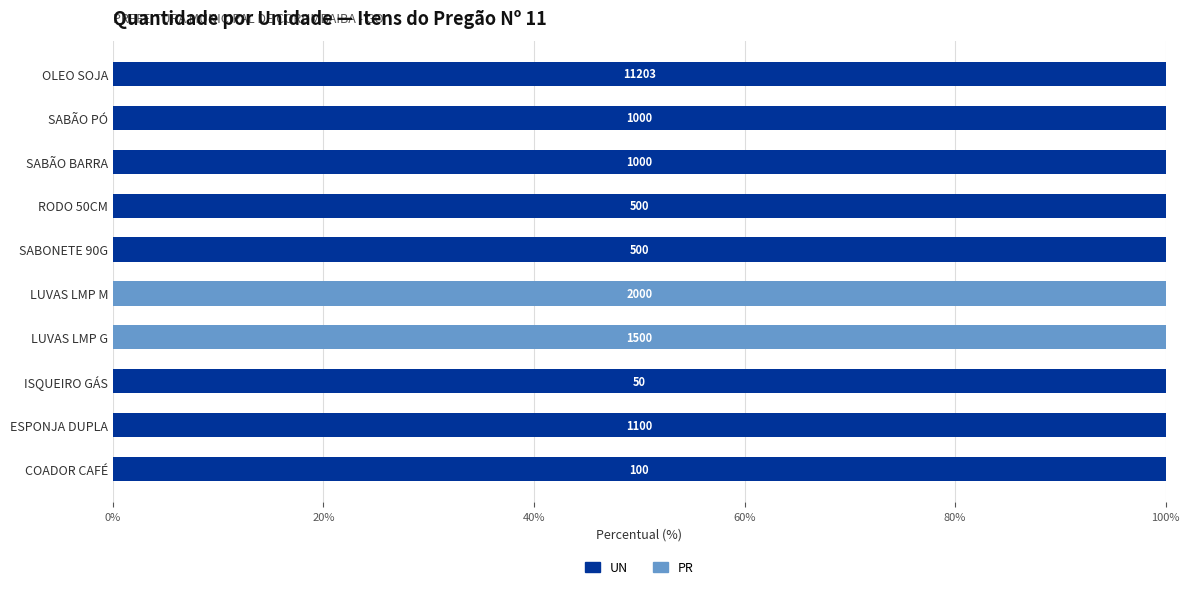

What position from the left is LUVAS LMP M?

5